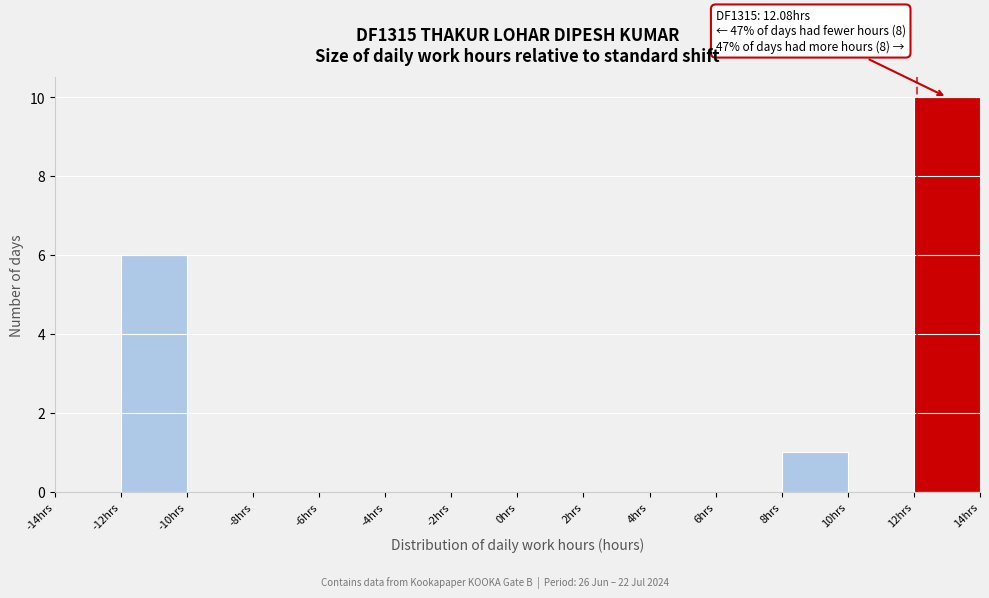

Over which range of the x-axis is the bar tallest?

12 to 14